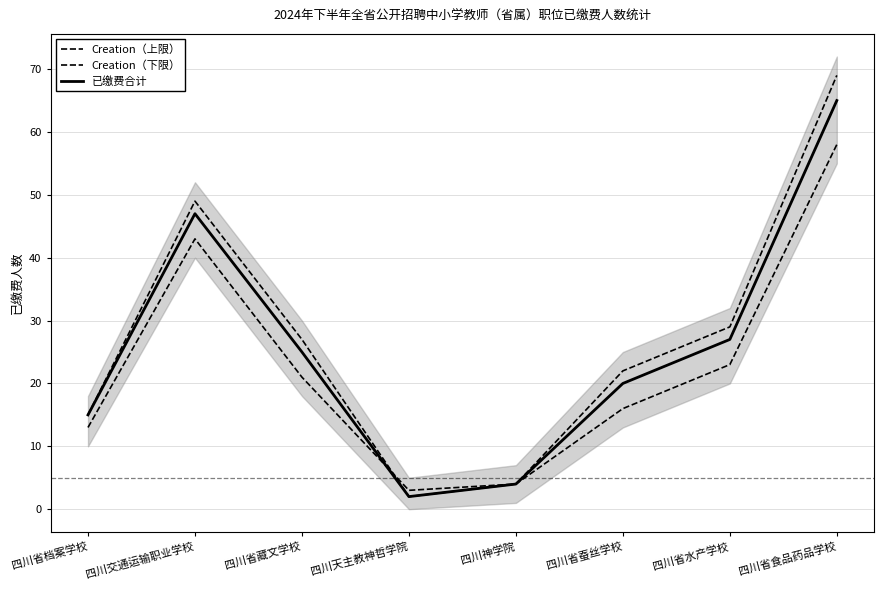

In 已缴费合计, how many points are higher than both neighbors (excluding endpoints)?

1